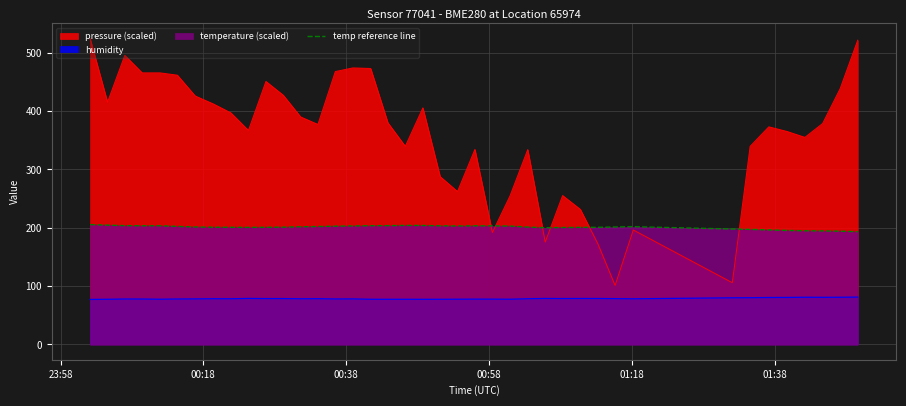

How many values are below 201?

15